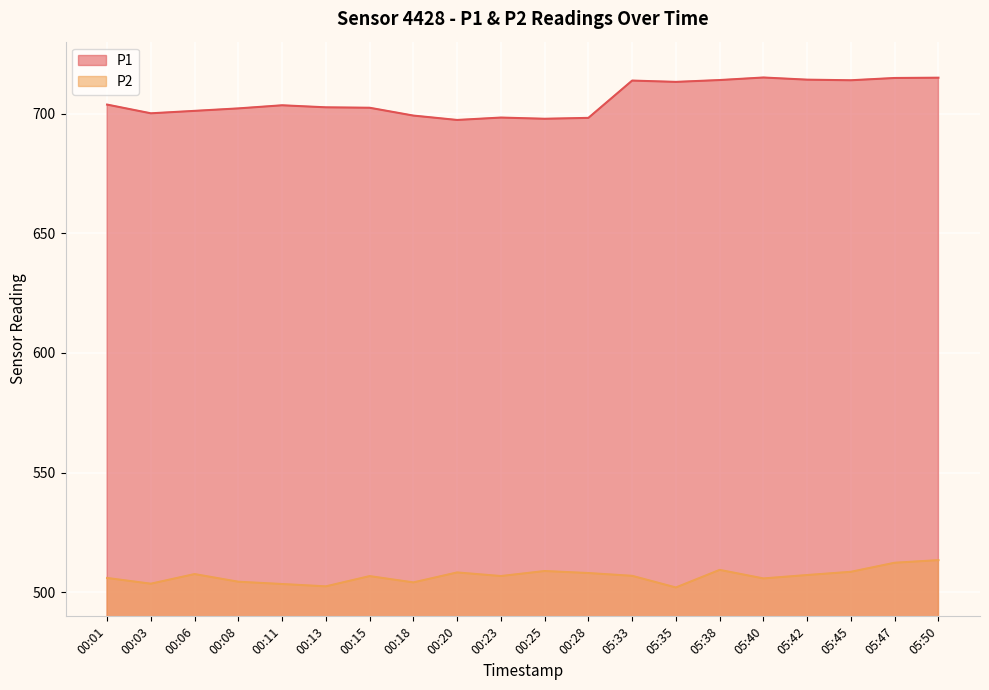

The value of P1 at 00:06 is 1234.6. True or false?

False